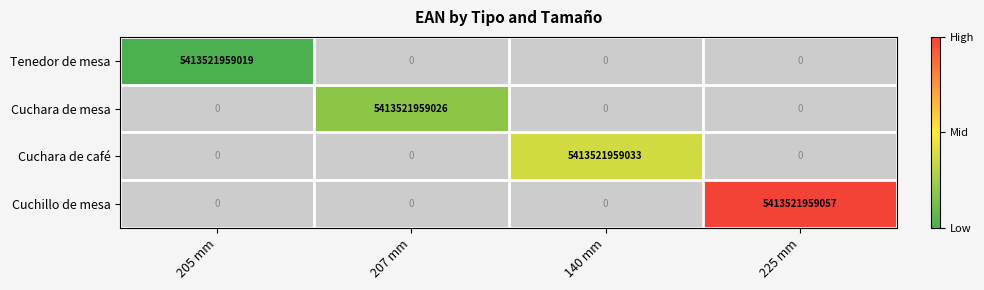

The Tenedor de mesa series shows 1592009007633 at 205 mm. True or false?

False